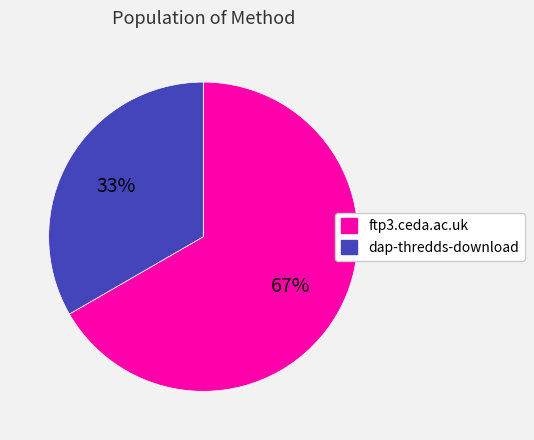

What is the smallest slice in the pie chart?

dap-thredds-download